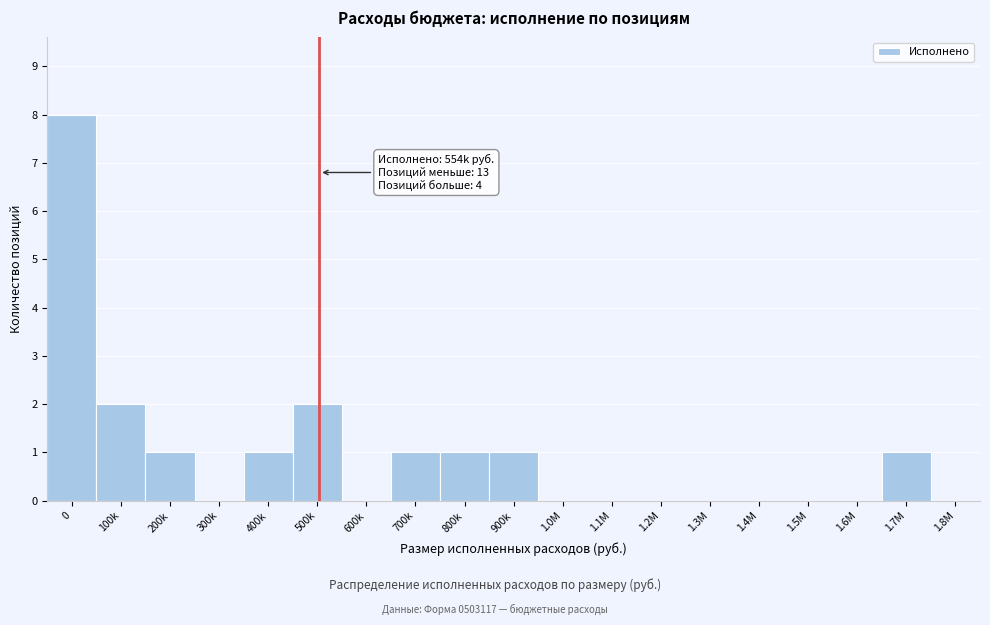

Reading right to left, extract all data points from this chart.

1.8M=0	1.7M=1	1.6M=0	1.5M=0	1.4M=0	1.3M=0	1.2M=0	1.1M=0	1.0M=0	900k=1	800k=1	700k=1	600k=0	500k=2	400k=1	300k=0	200k=1	100k=2	0=8